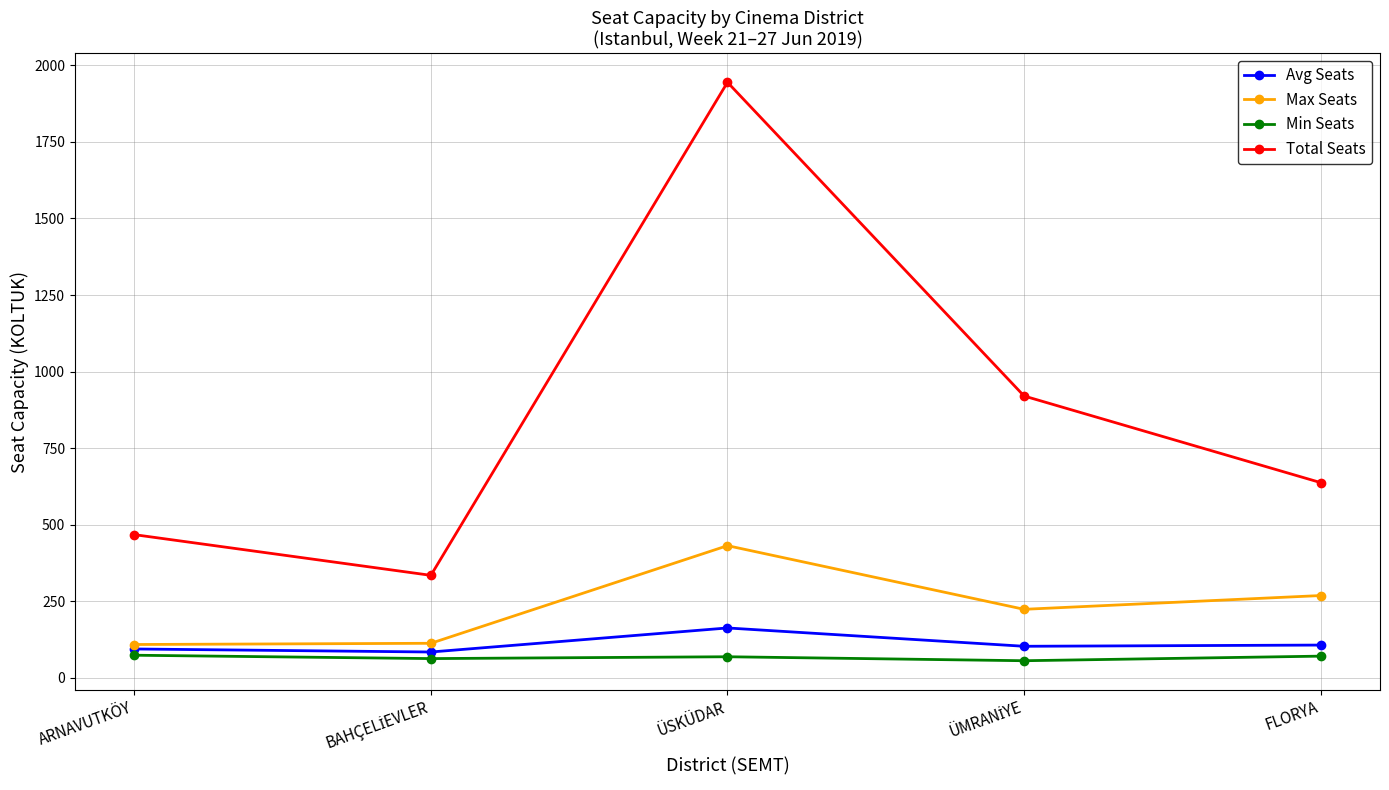

What is the value of the Max Seats point at the 4th from the left?

223.0